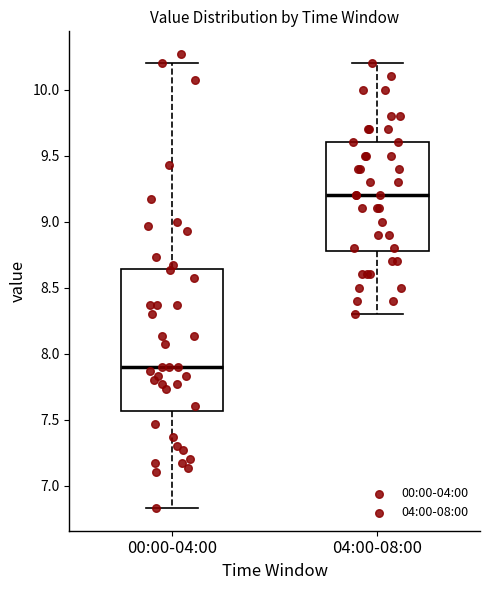

Comparing the boxes themselves (not the whiskers), which one is the tallest?

00:00-04:00